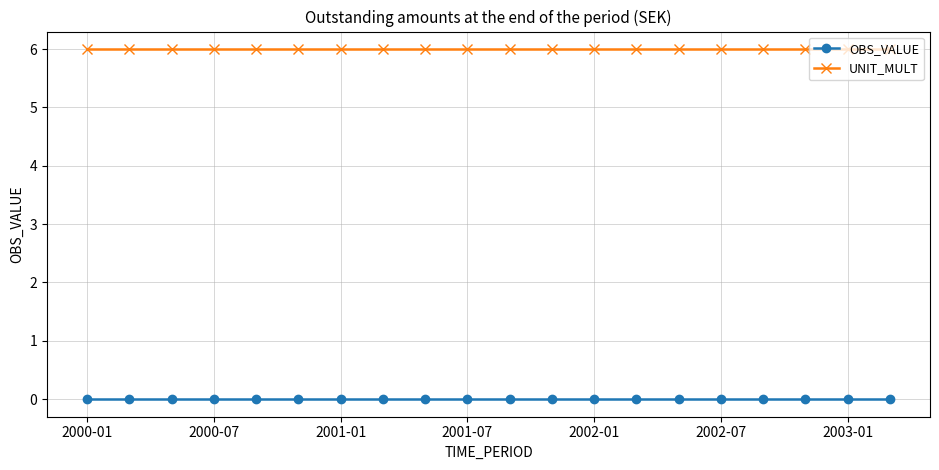

True or false: UNIT_MULT and OBS_VALUE intersect in this chart.

False